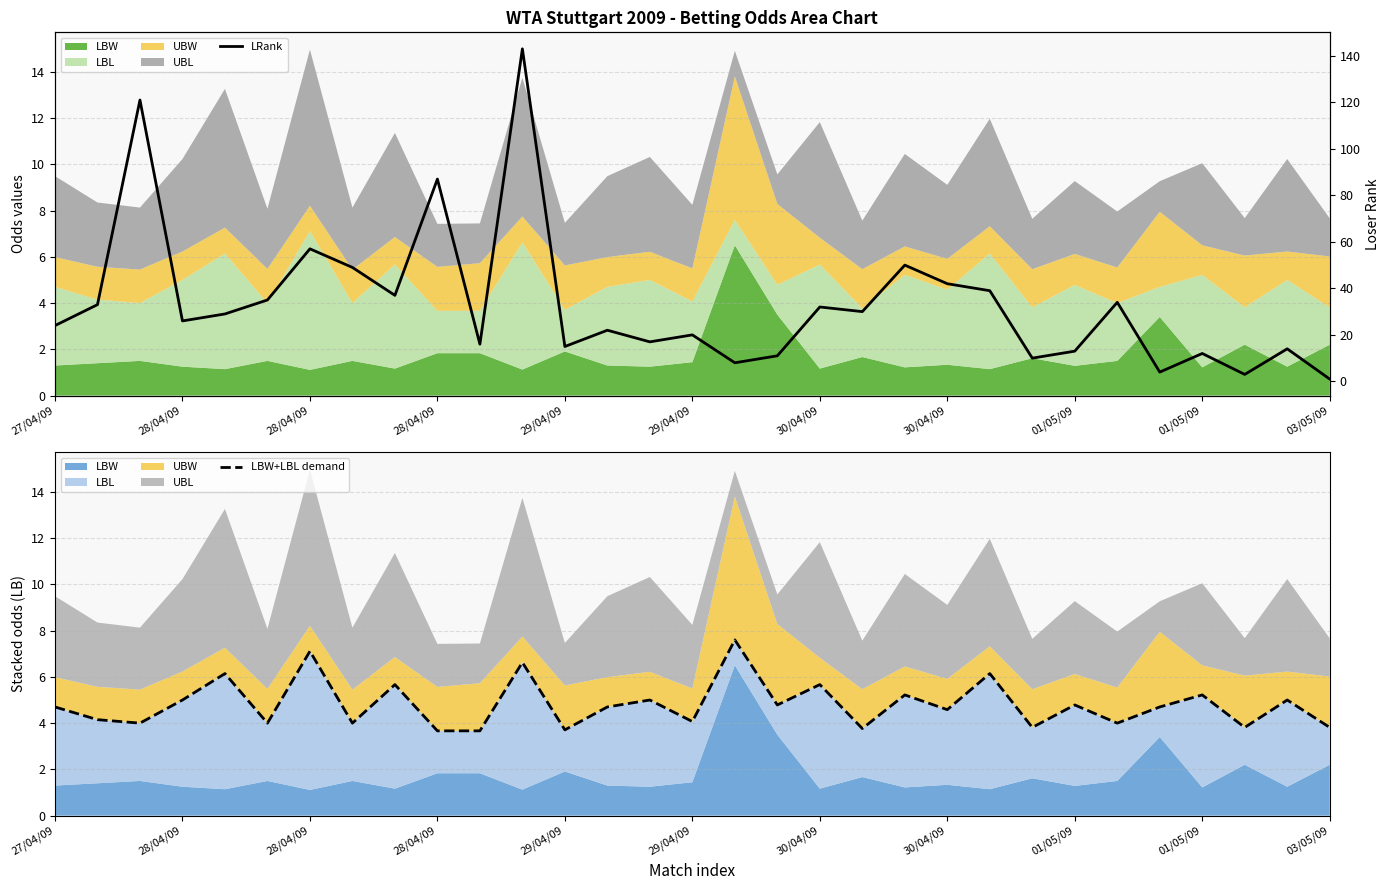

What is the minimum value shown in the chart?

1.0